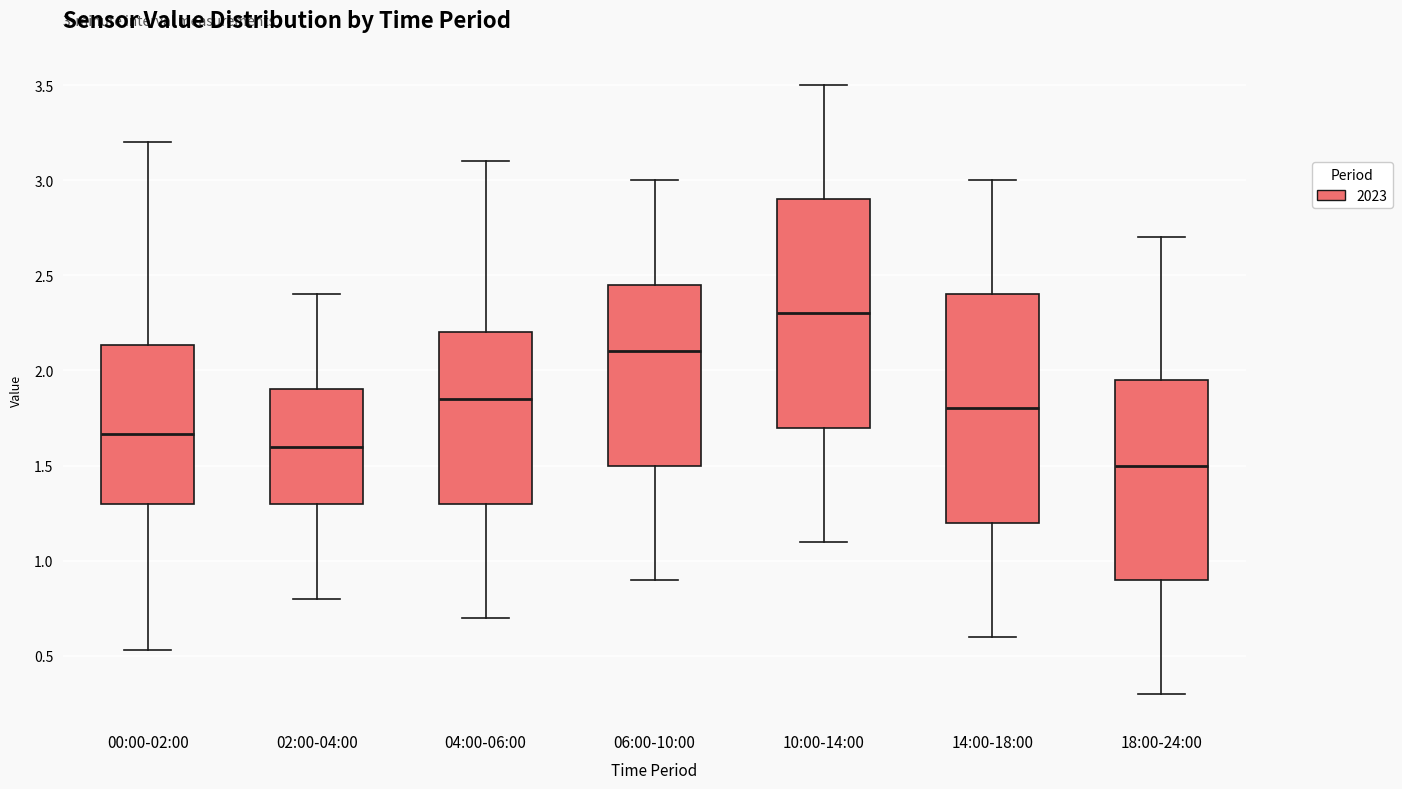

Which box's median line is the highest?

10:00-14:00